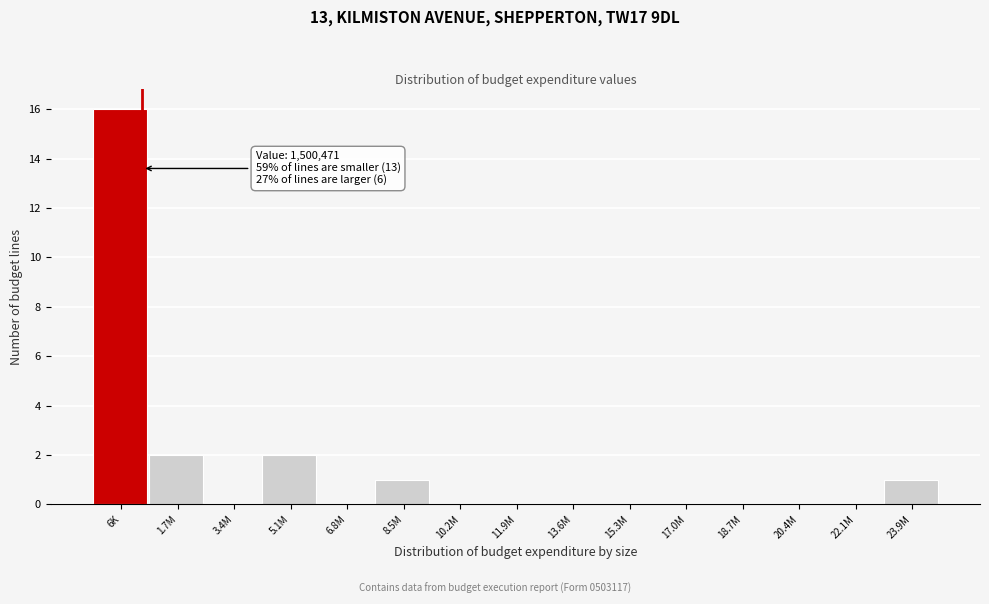

Reading left to right, transcribe all the data shown in this chart.

6K=16	1.7M=2	3.4M=0	5.1M=2	6.8M=0	8.5M=1	10.2M=0	11.9M=0	13.6M=0	15.3M=0	17.0M=0	18.7M=0	20.4M=0	22.1M=0	23.9M=1